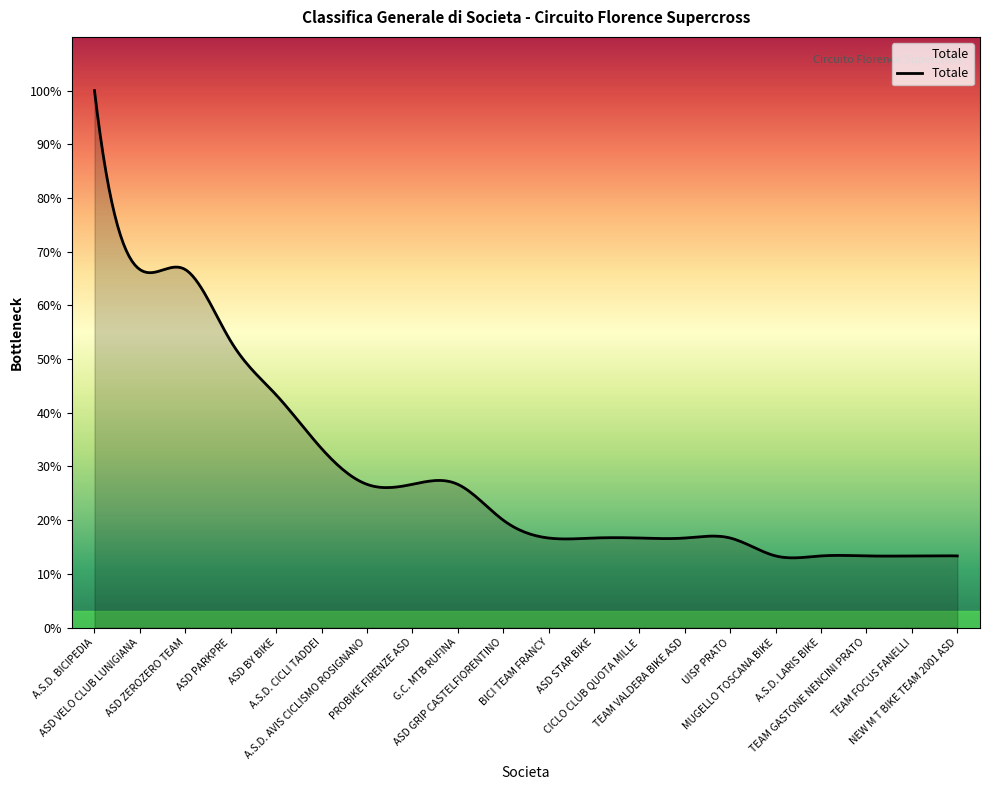

Is this an area chart (filled region under the line)?

Yes